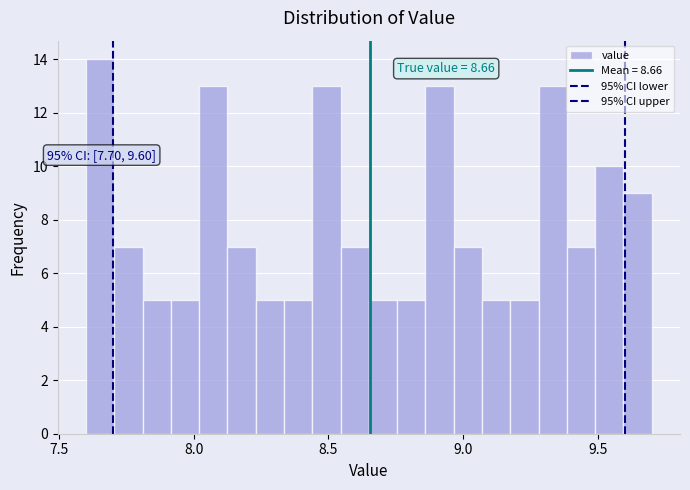

Around what value on the x-axis is the tallest bar? Give the approximate position of its centre, as read against the axis.

7.65